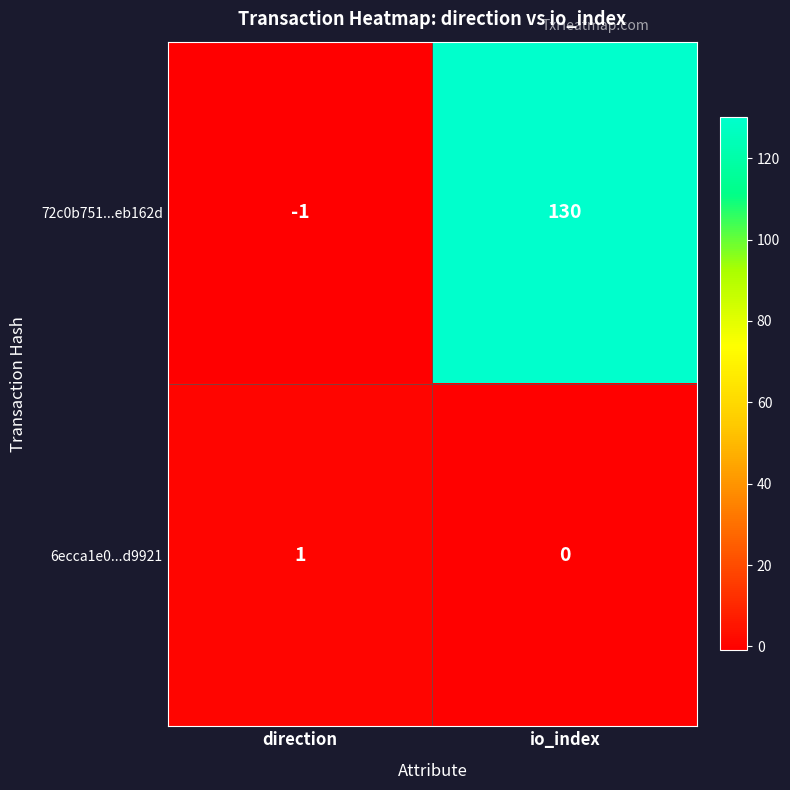

At direction, list the series in order from largest to smallest.

6ecca1e0...d9921, 72c0b751...eb162d